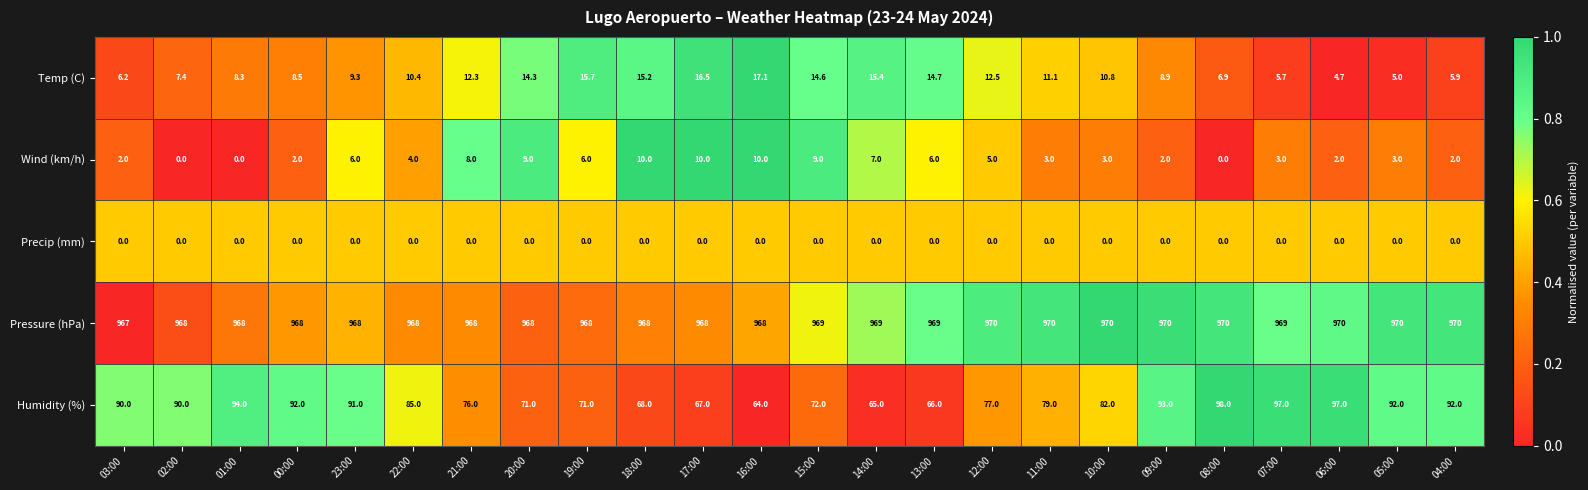

At how many categories does at least one series exceed 0?

24